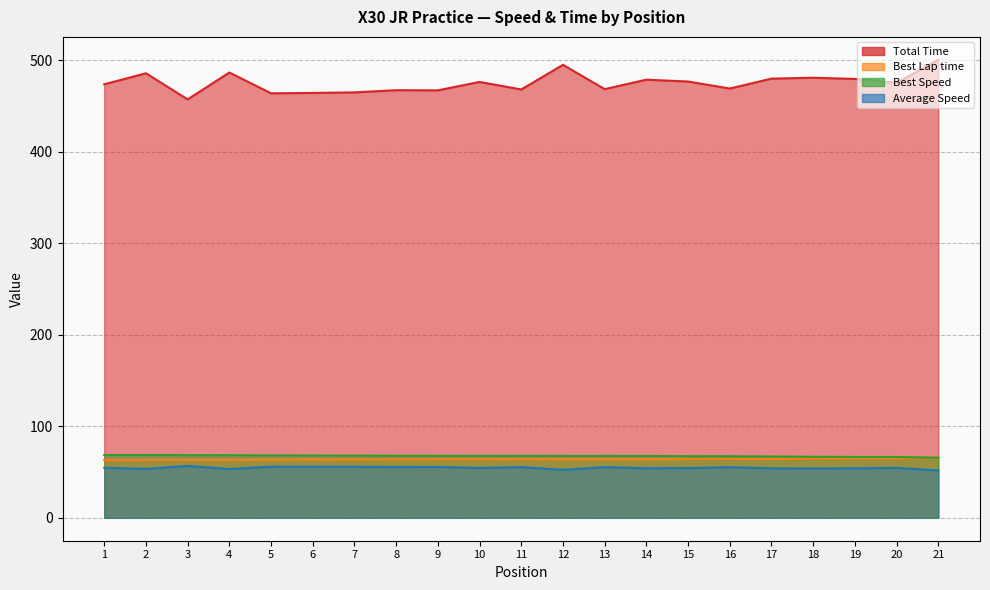

How many data points in Best Lap time are less than 63?

2